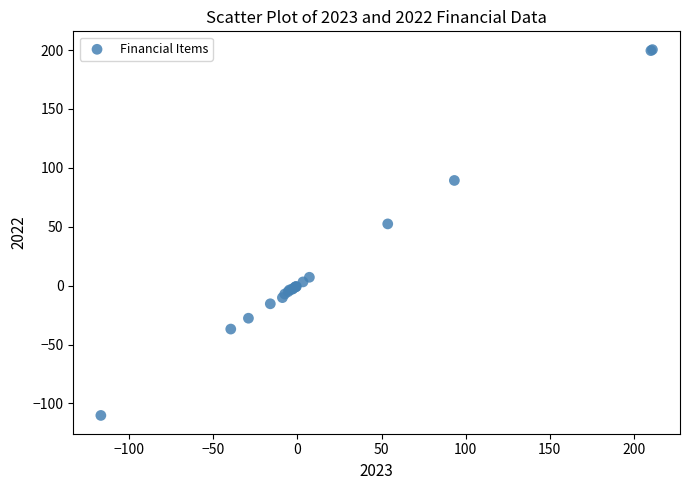

What Y value in the scatter plot is closest to 45?

52.4